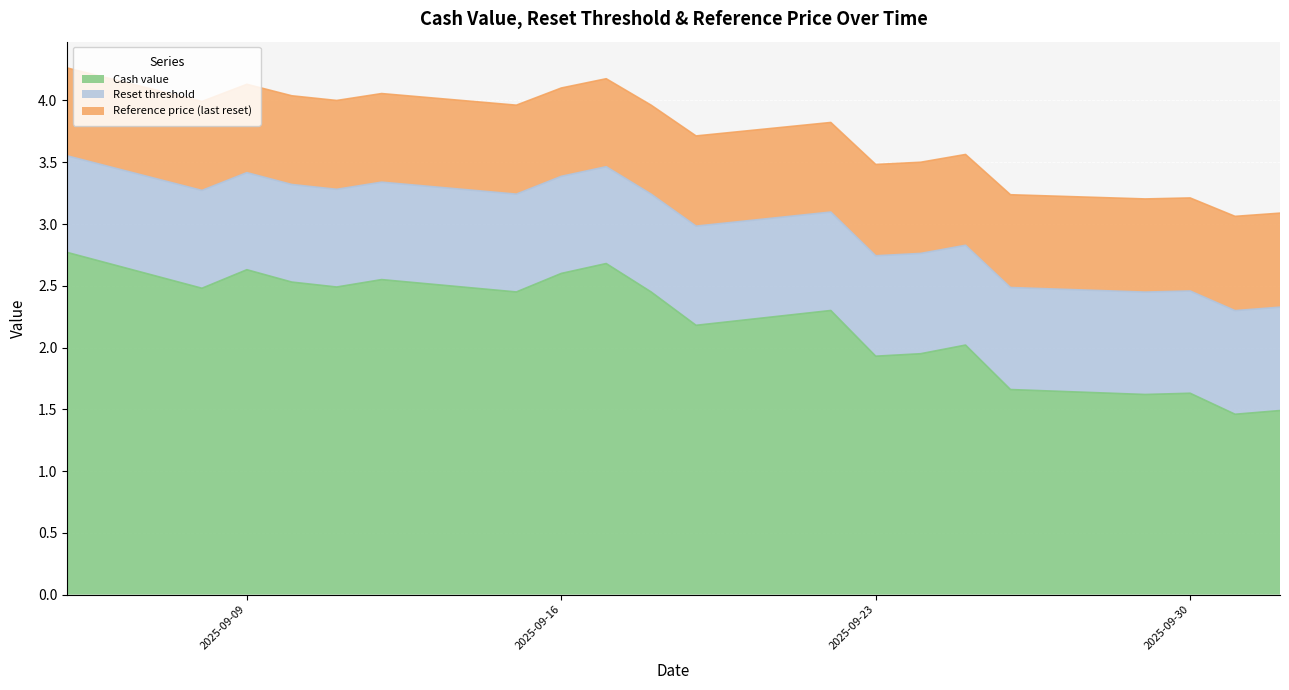

At which category is the sum across all series the highest?

2025-09-05